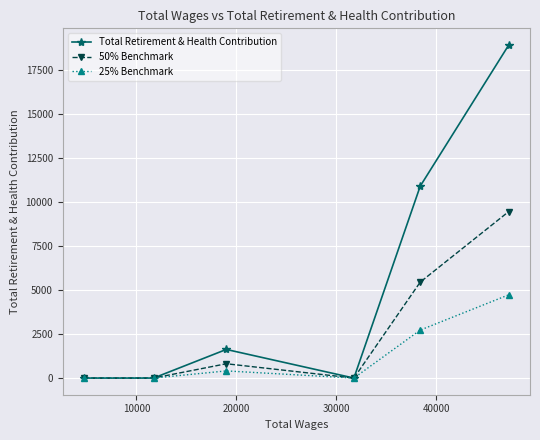

What are all the series names shown in the legend?

Total Retirement & Health Contribution, 50% Benchmark, 25% Benchmark